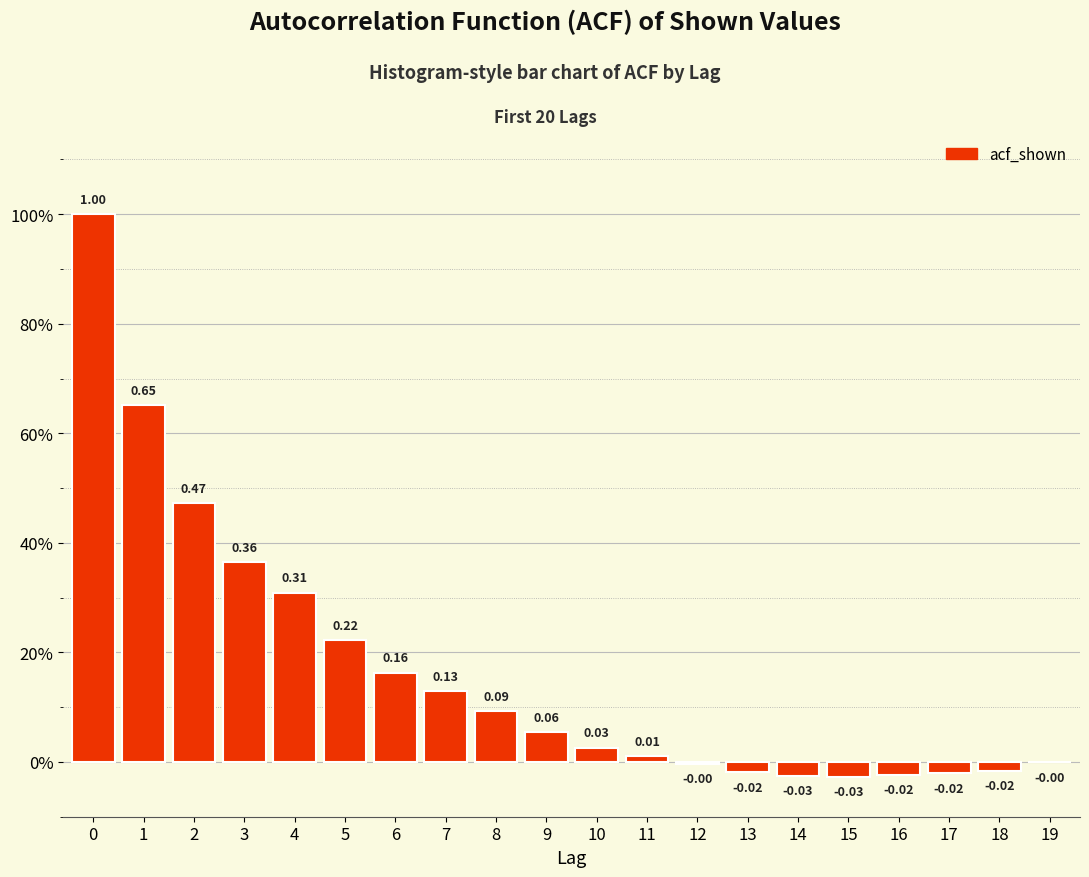

Are the bars horizontal?

No